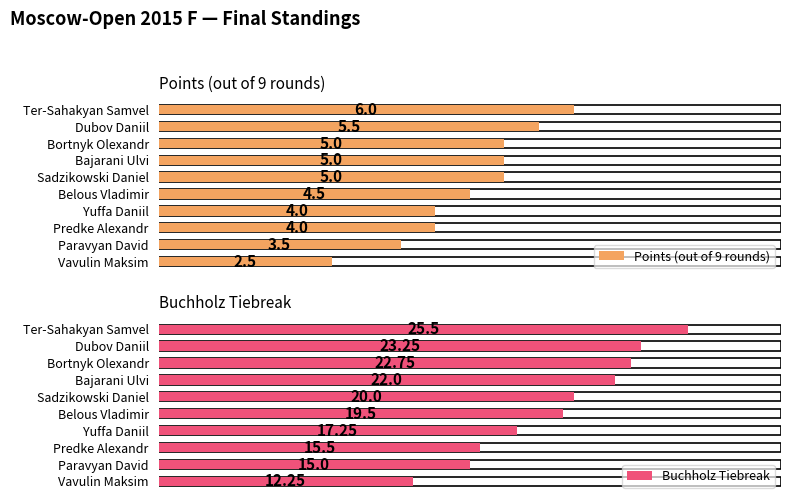

What is the sum of all Points (out of 9 rounds) values?

45.0